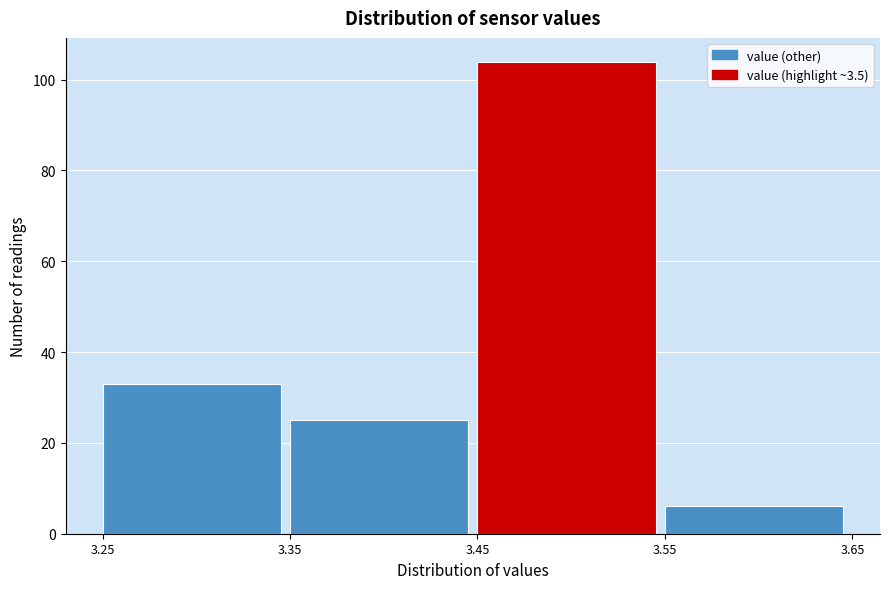

Reading left to right, list every bar in this chart as the range it spans on the x-axis followed by its height. The values are not printed on the chart, so give them approximately, as read against the axis.

3.25 to 3.35: 34
3.35 to 3.45: 26
3.45 to 3.55: 104
3.55 to 3.65: 6